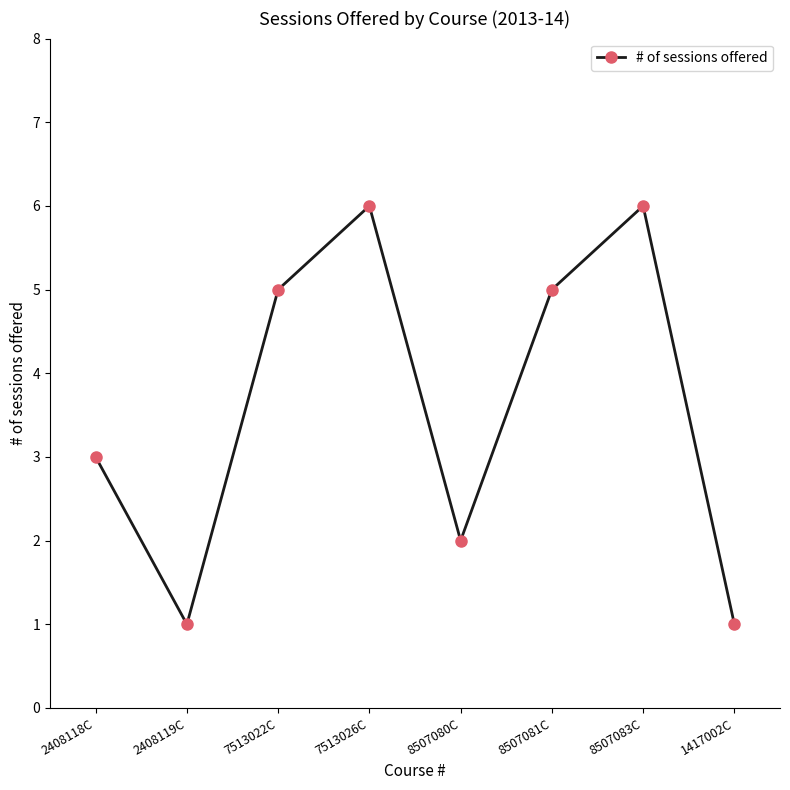

True or false: the data has more than 0 interior local peaks.

True